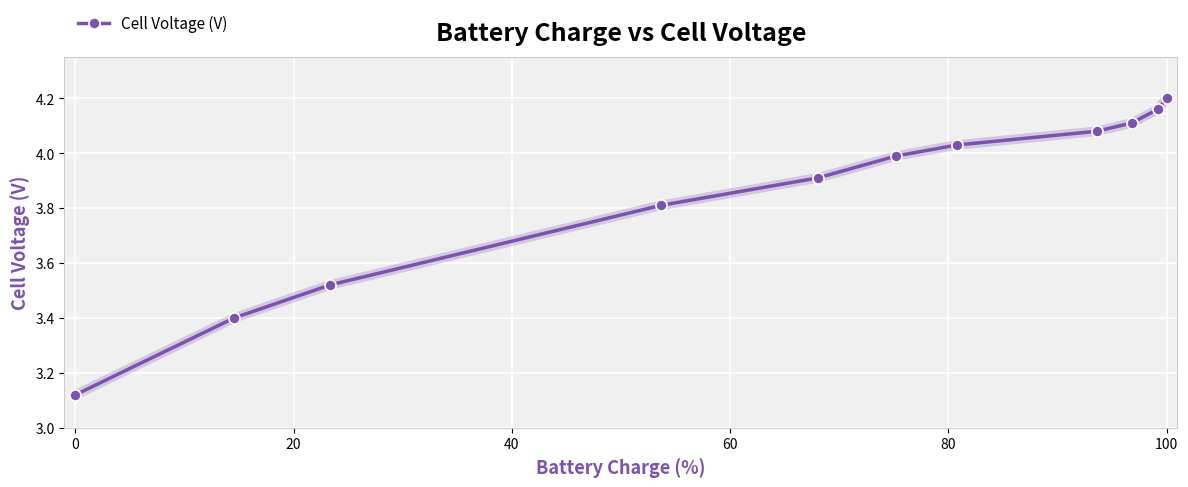

What is the difference between the maximum and minimum values?

1.1